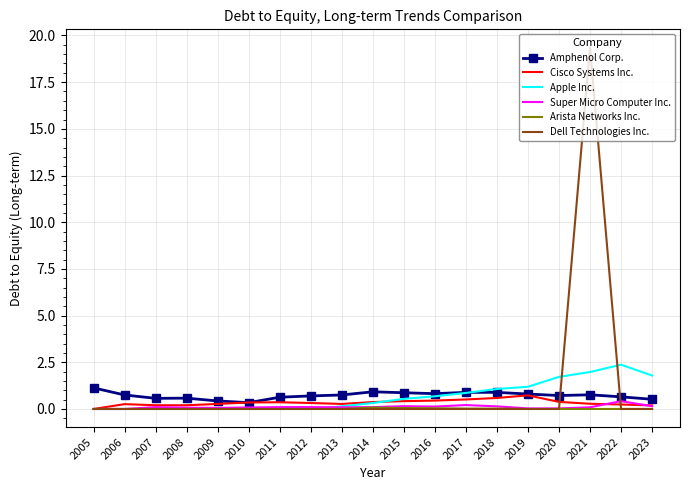

Is it true that Amphenol Corp. equals 0.8 at 2006?

True